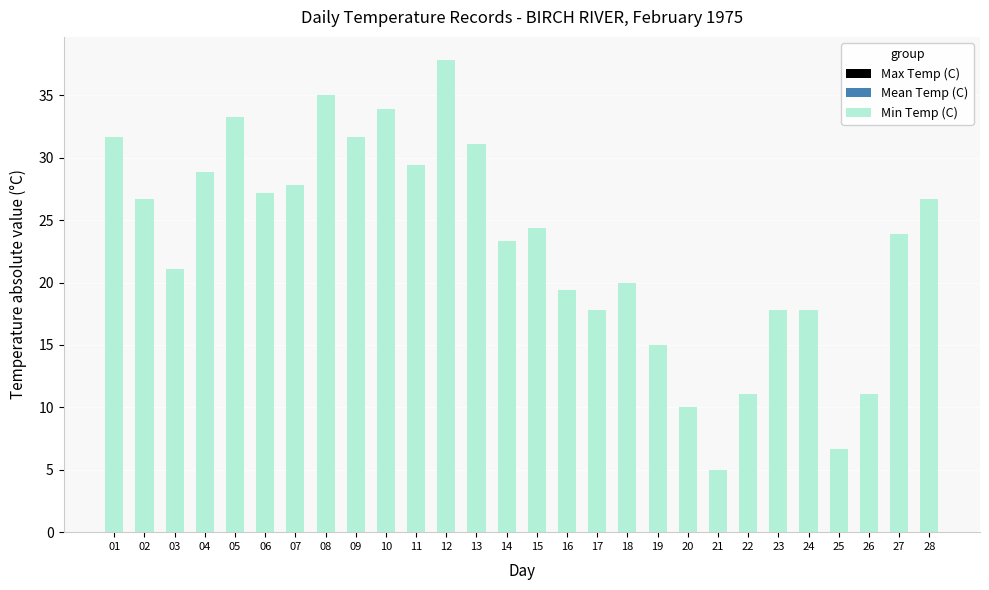

The value of Min Temp (C) at 07 is 46.0. True or false?

False